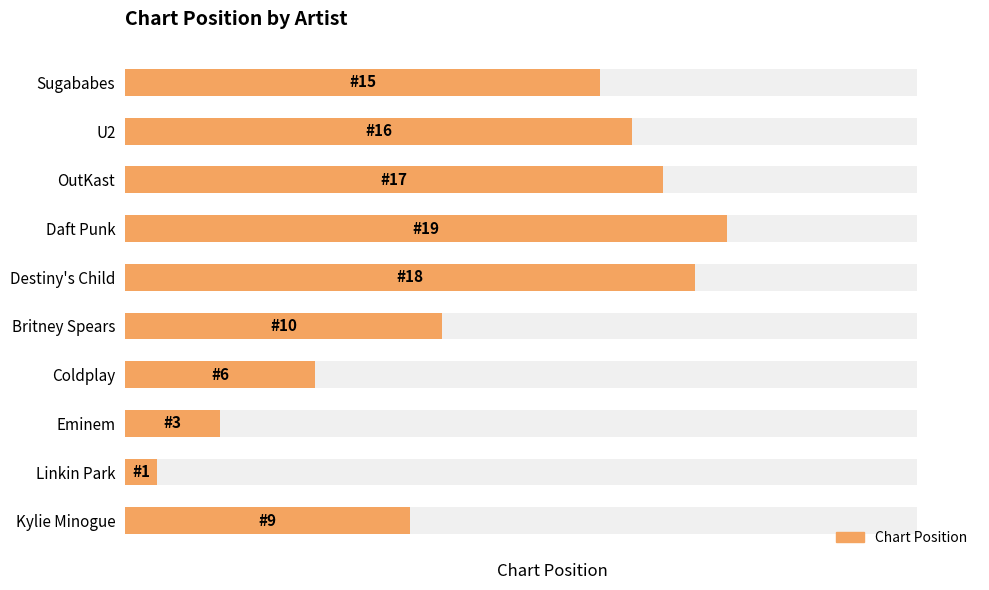

Approximately how many times larger is the value at U2 compared to OutKast?

0.9